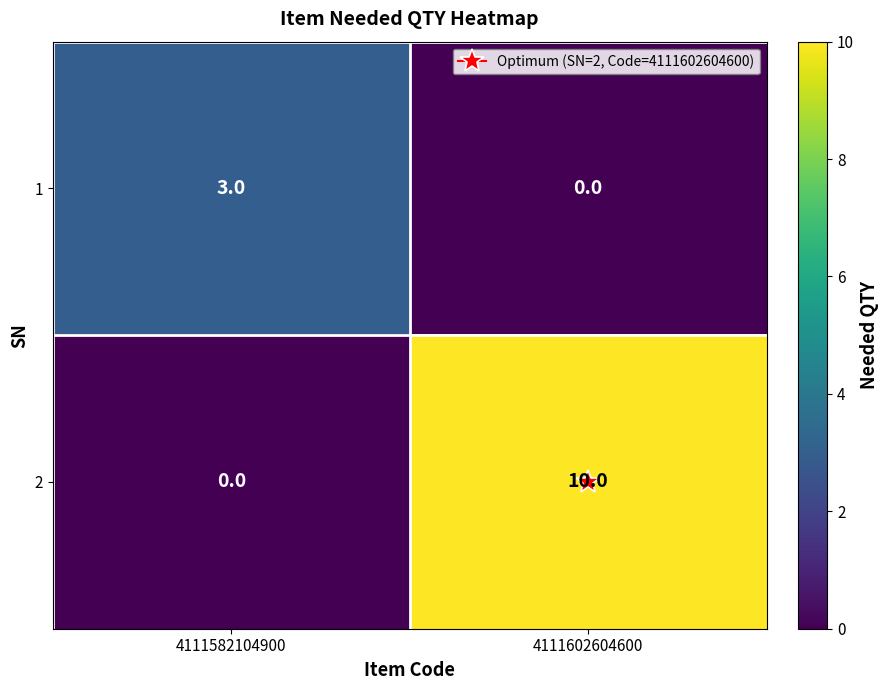

What is the sum of the 1 values at 4111602604600 and 4111582104900?

3